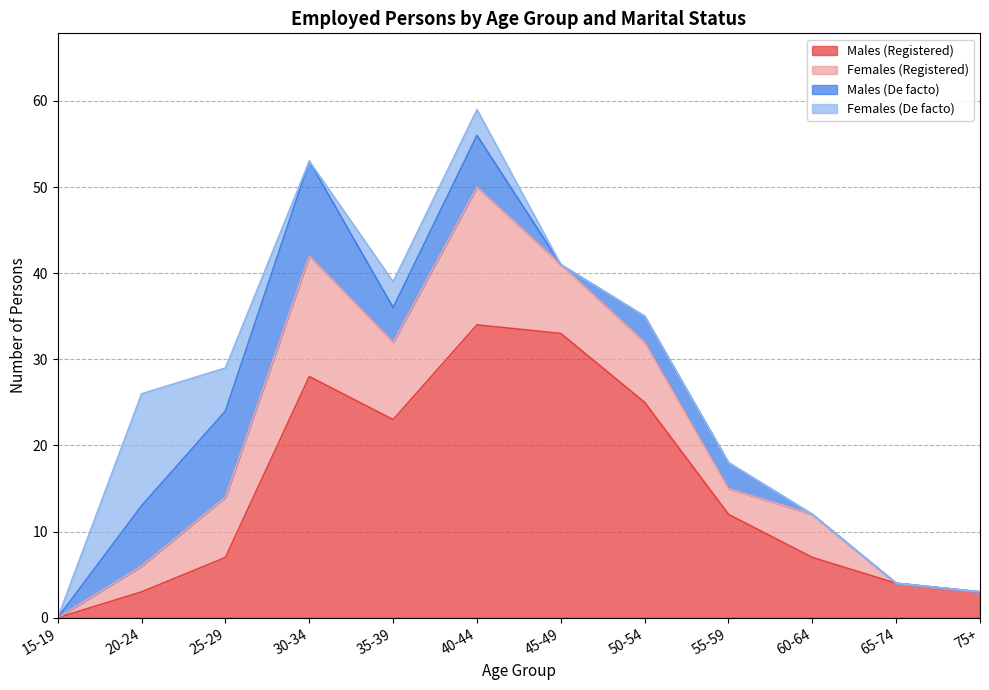

What is the value of the Females (Registered) point at the 6th from the left?

16